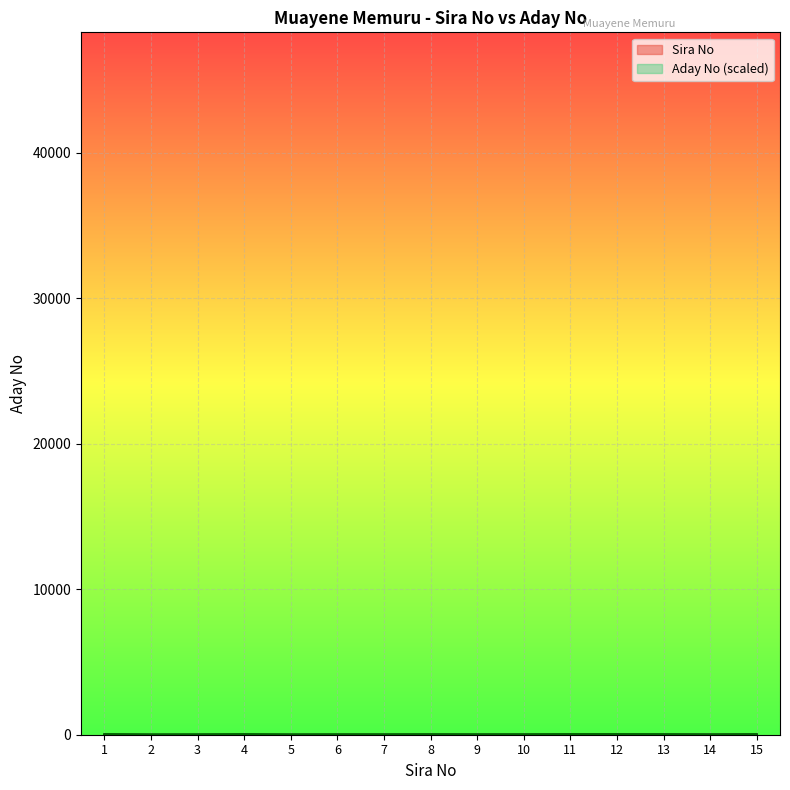

How many data points does each series have?

15